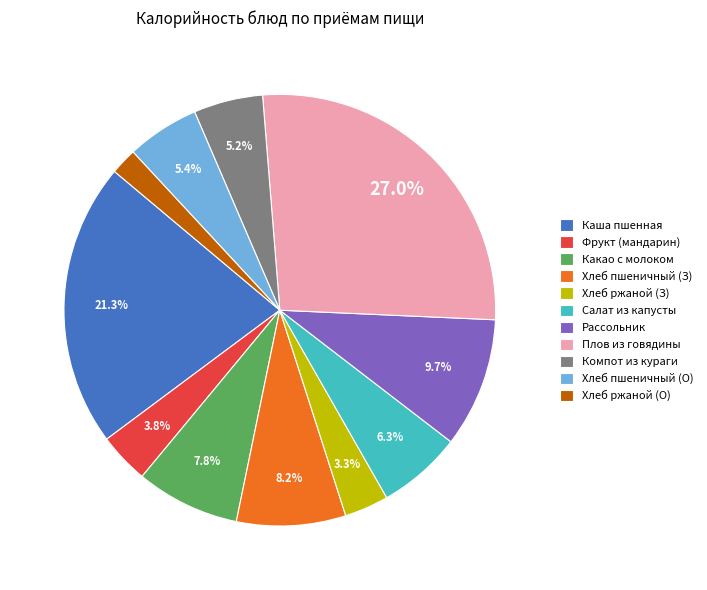

Combined, do Хлеб ржаной (О) and Плов из говядины account for over 50%?

No